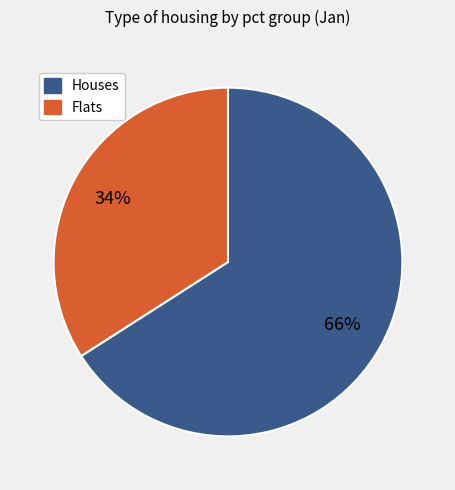

To the nearest percent, what is the average slice percentage?

50%